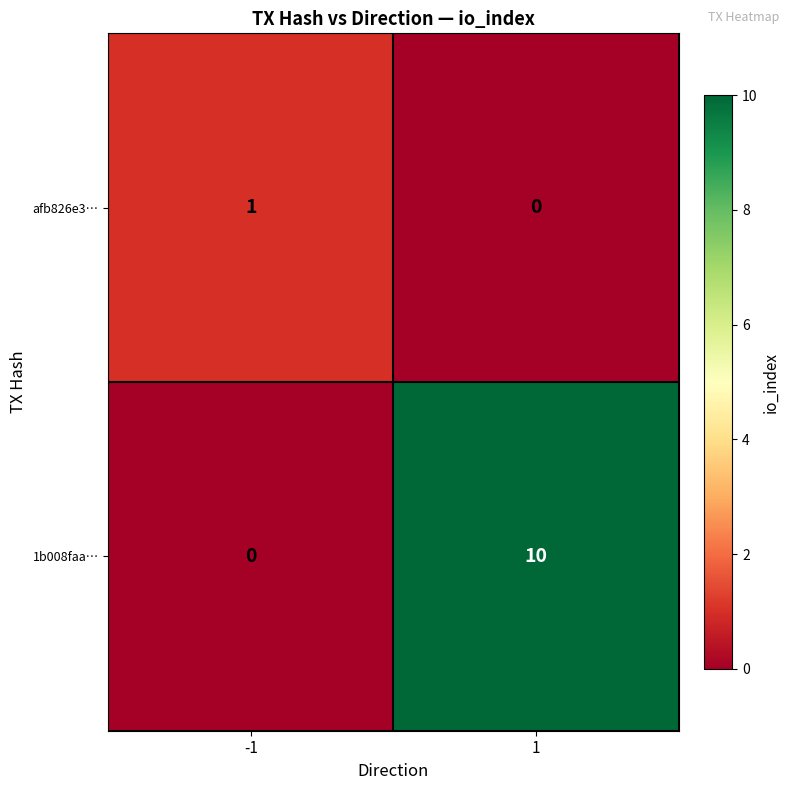

Reading right to left, transcribe all the data shown in this chart.

afb826e3…: 1=0	-1=1
1b008faa…: 1=10	-1=0